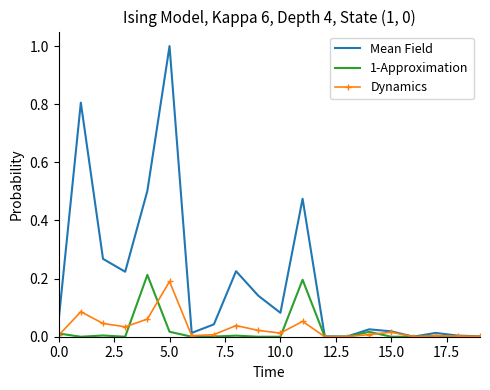

What is the maximum value shown in the chart?

1.0